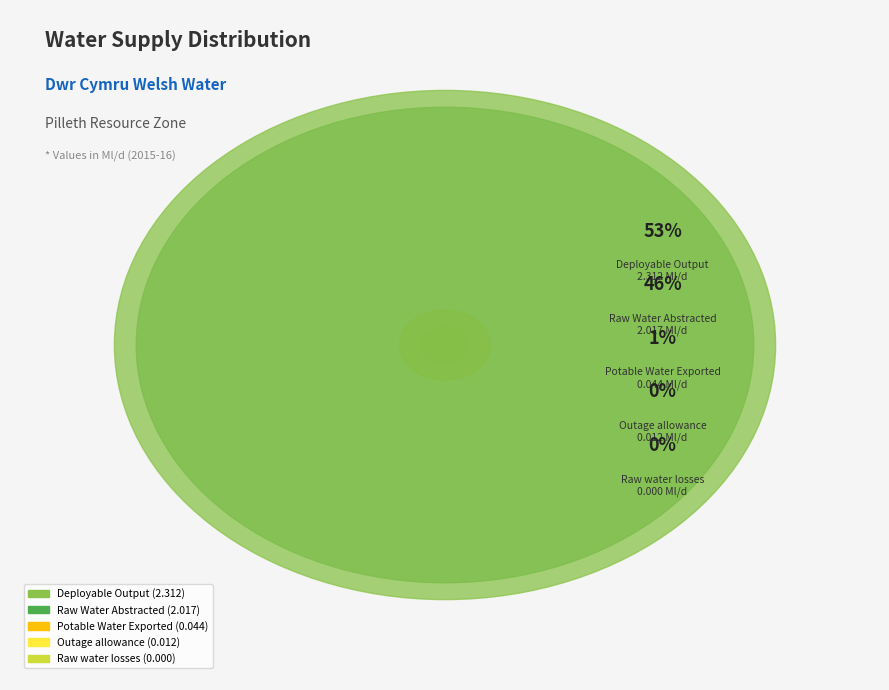

Does Deployable Output represent more than half of the total?

Yes